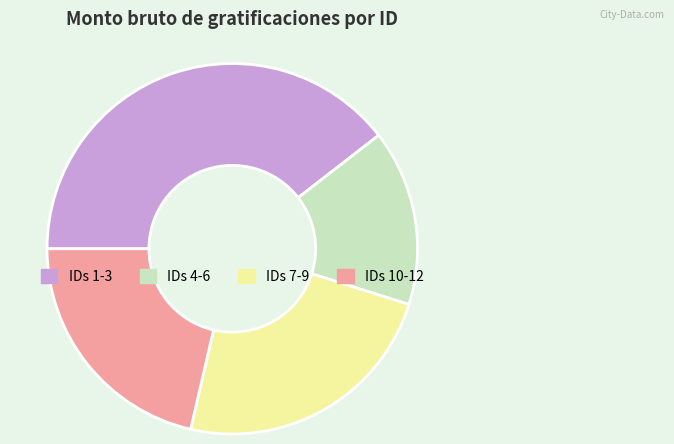

Does IDs 1-3 account for over 50% of the chart?

No